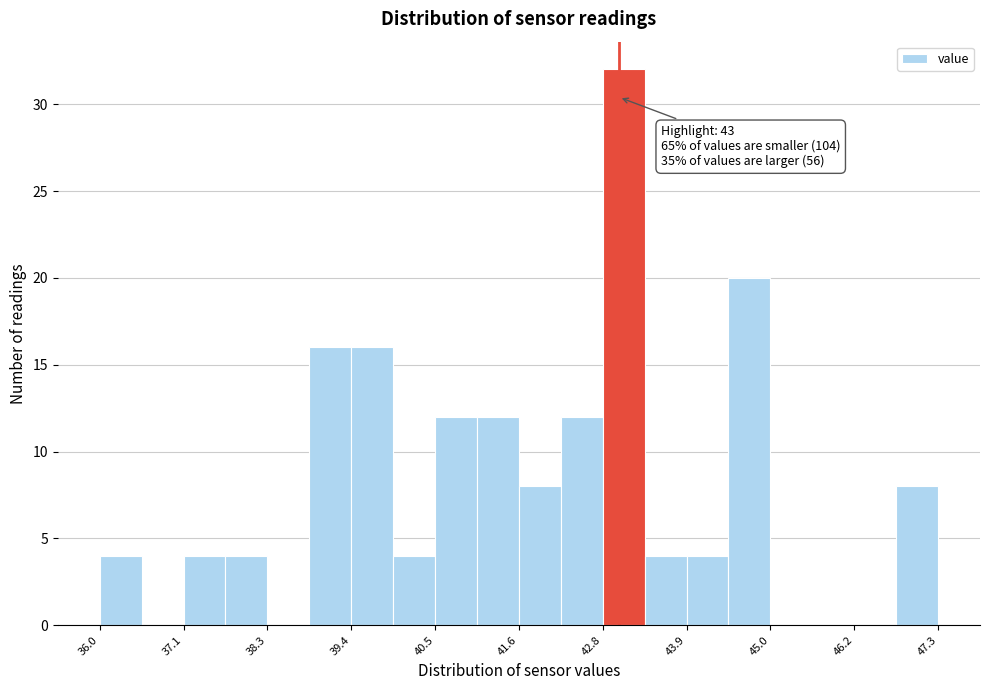

Read against the x-axis, roughly where is the centre of the tallest bar?

43.0